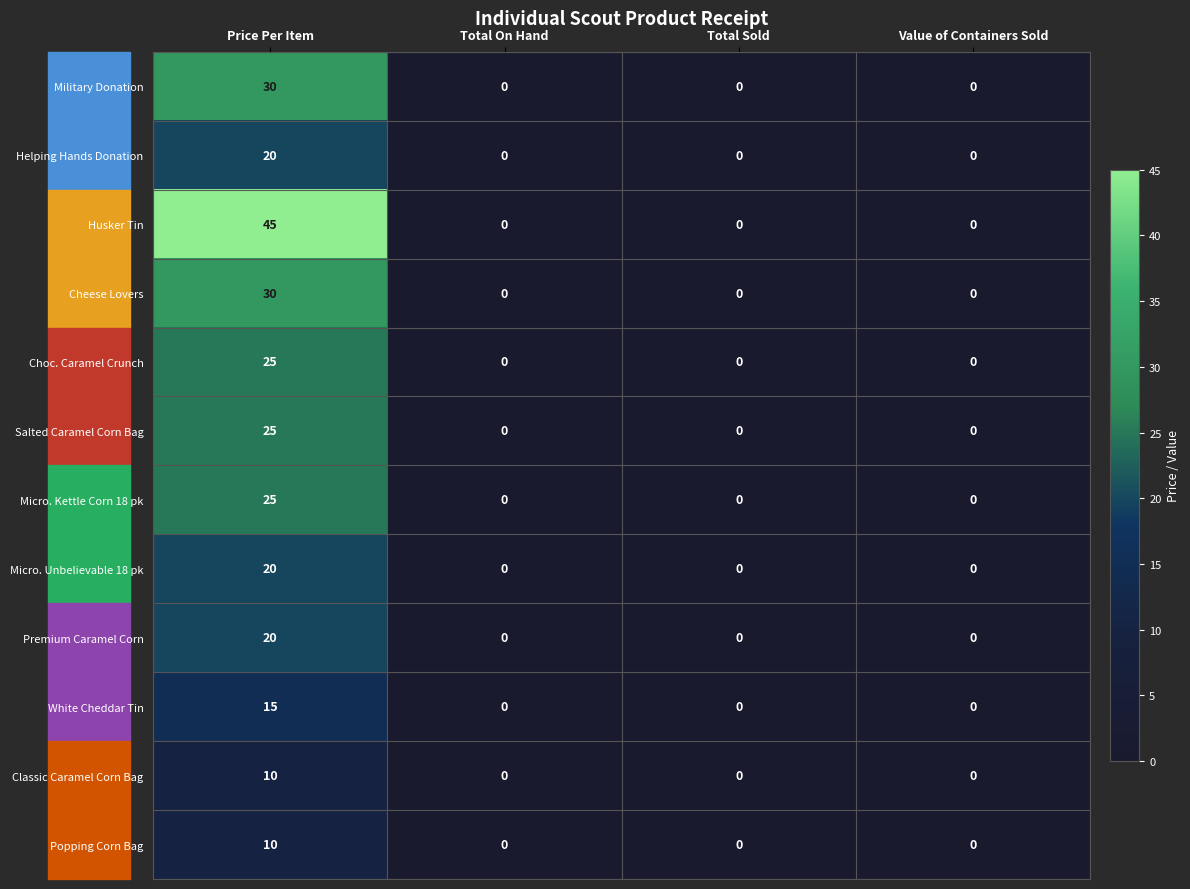

At which category does the chart reach its peak across all series?

Price Per Item